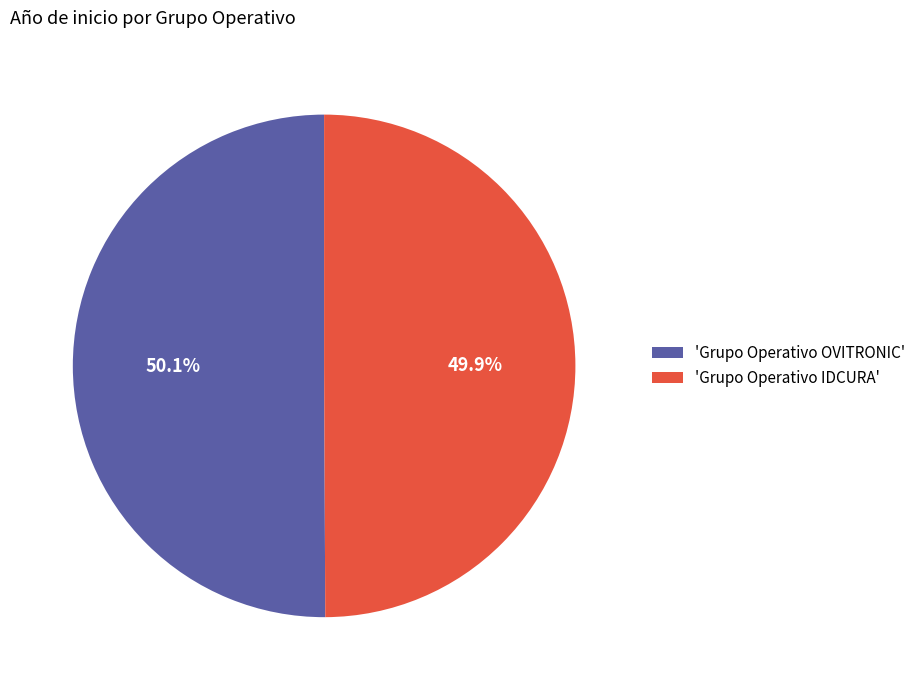

What percentage is NOT represented by 'Grupo Operativo IDCURA'?

50.1%